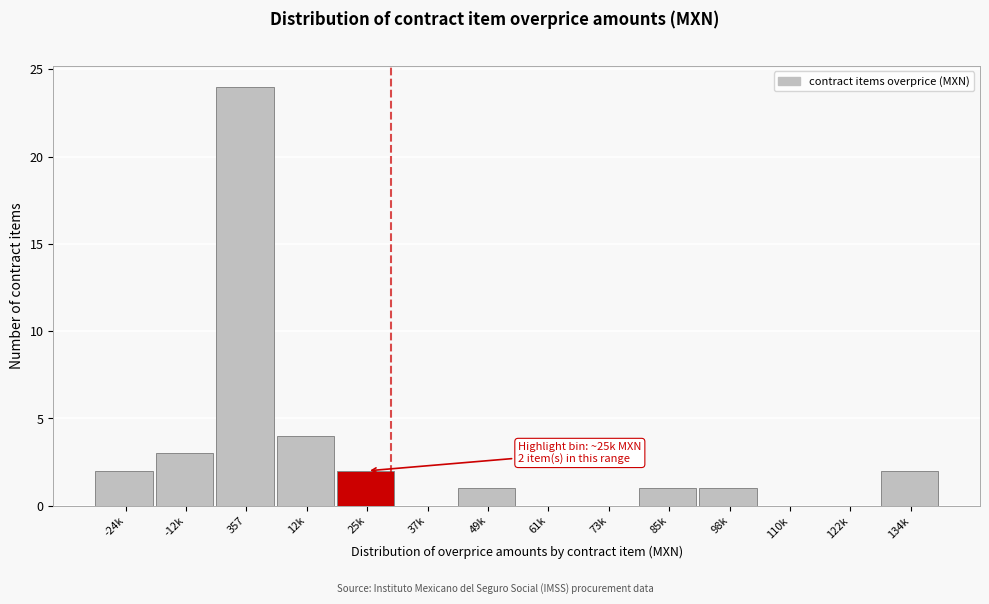

Reading right to left, list all the values displayed in this chart.

134k=2	122k=0	110k=0	98k=1	85k=1	73k=0	61k=0	49k=1	37k=0	25k=2	12k=4	357=24	-12k=3	-24k=2